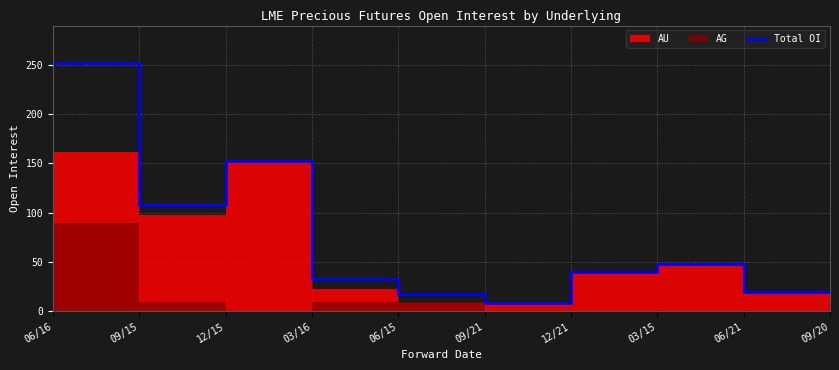

True or false: there are more than 2 points higher than both neighbors.

False